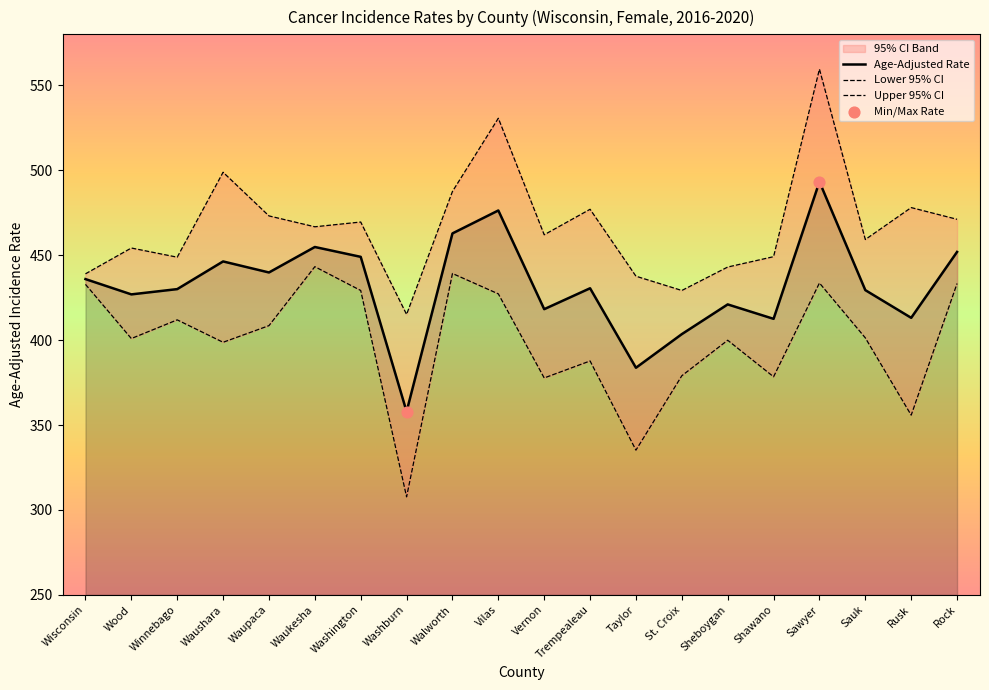

Which series reaches the minimum Y coordinate?

Lower 95% CI